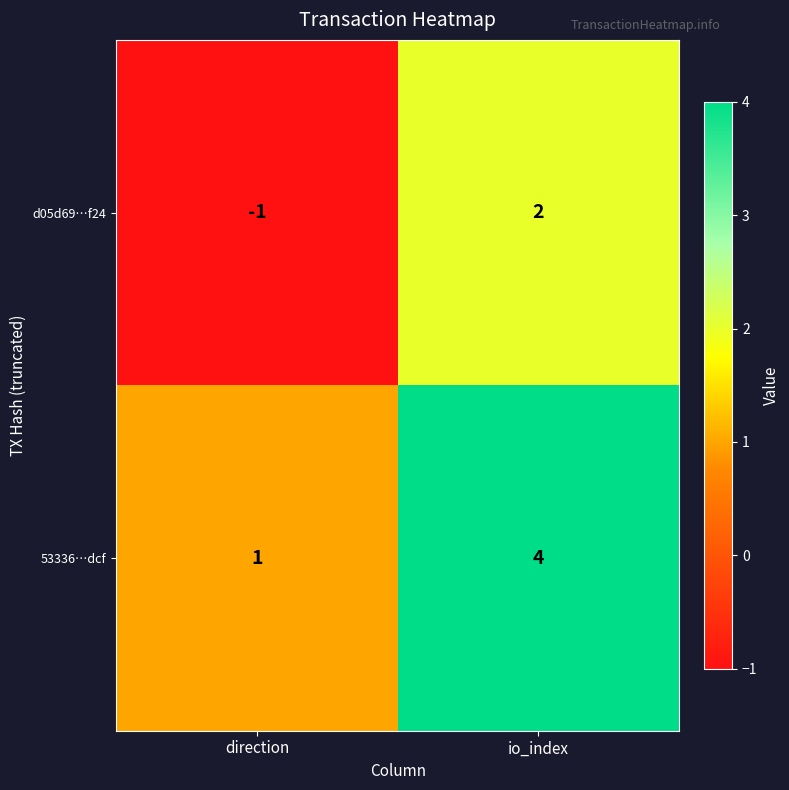

At which category is the sum across all series the highest?

io_index